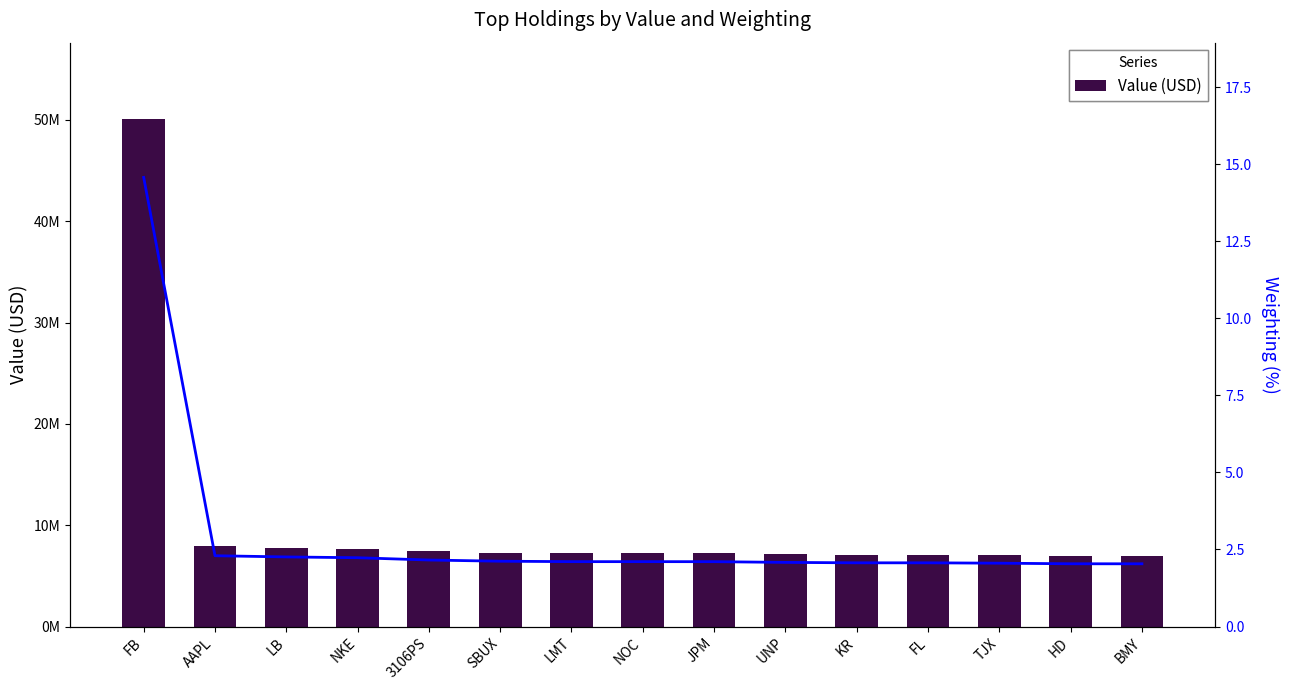

What is the label of the 15th bar from the left?

BMY